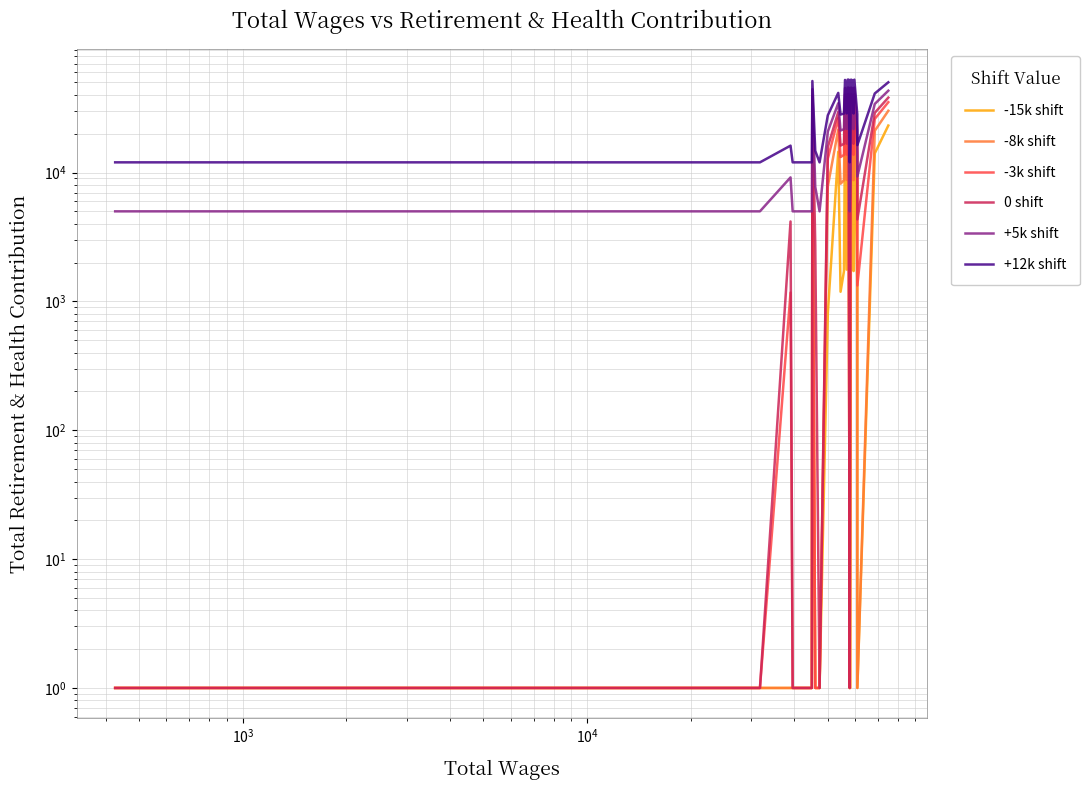

How many values in the -3k shift series exceed 13188?

16